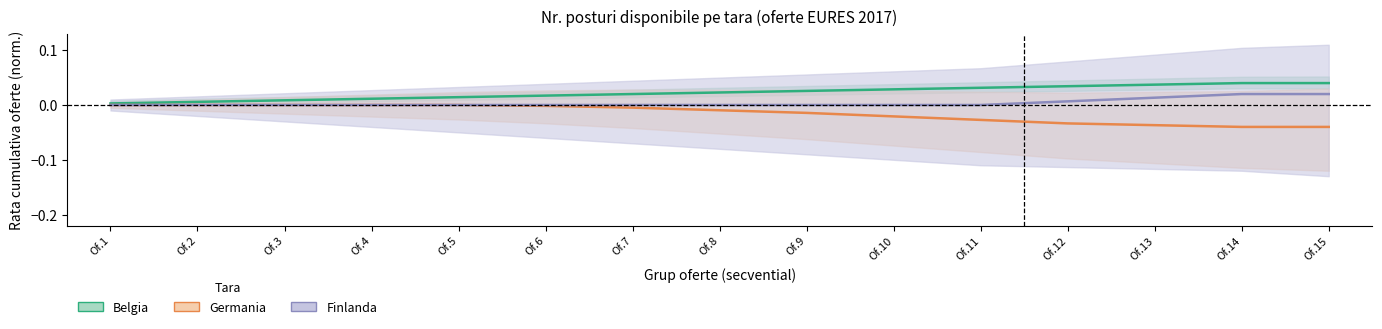

Which label corresponds to the largest value in the chart?

Of.14